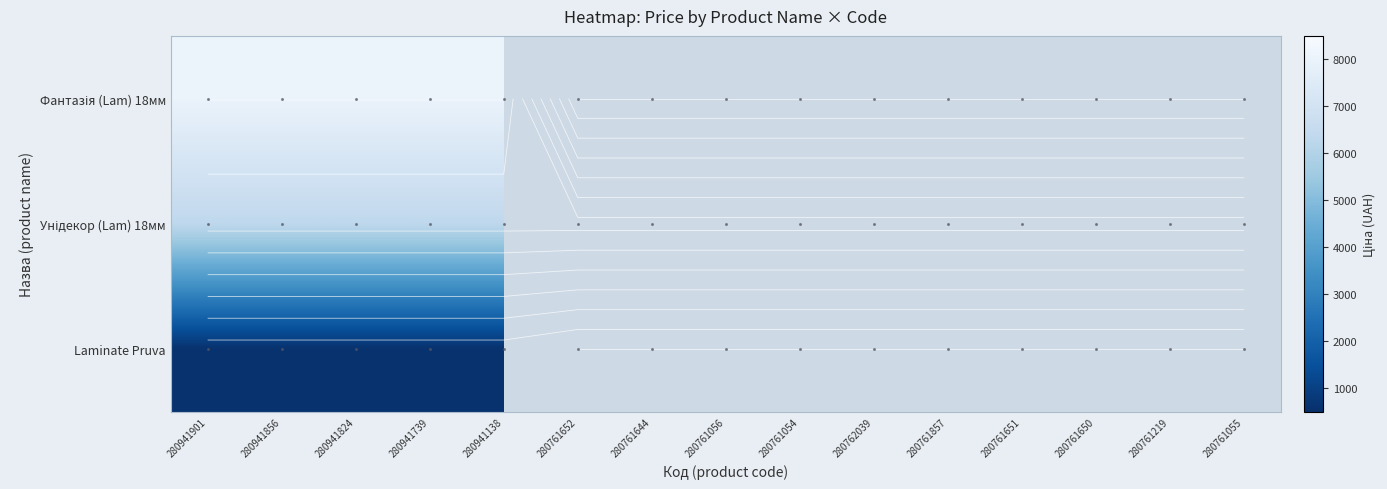

Is the value of Унідекор (Lam) 18мм at 280761857 greater than the value of Laminate Pruva at 280761644?

No